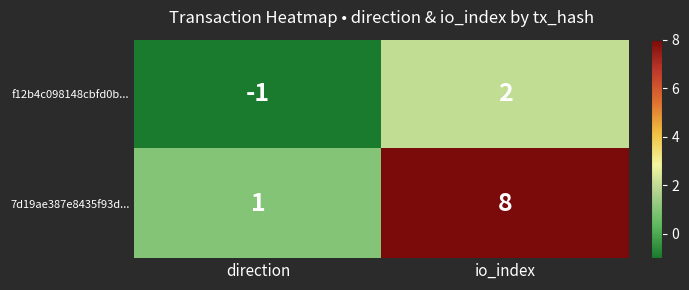

The value of 7d19ae387e8435f93d... at io_index is 13. True or false?

False